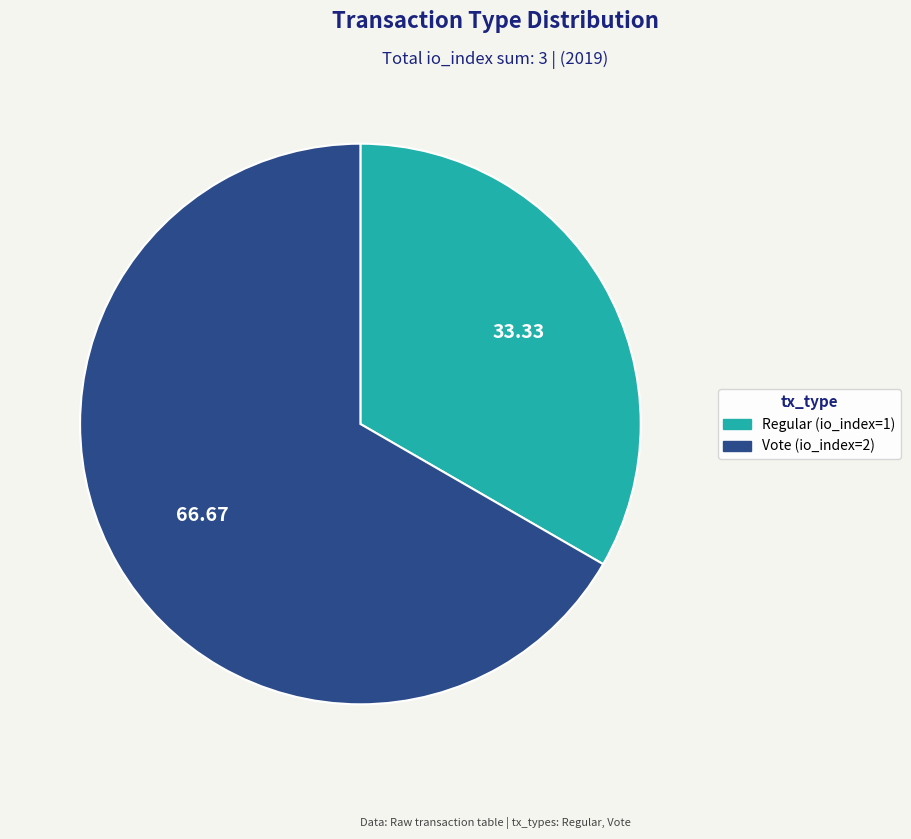

Which slice is the largest?

Vote (io_index=2)